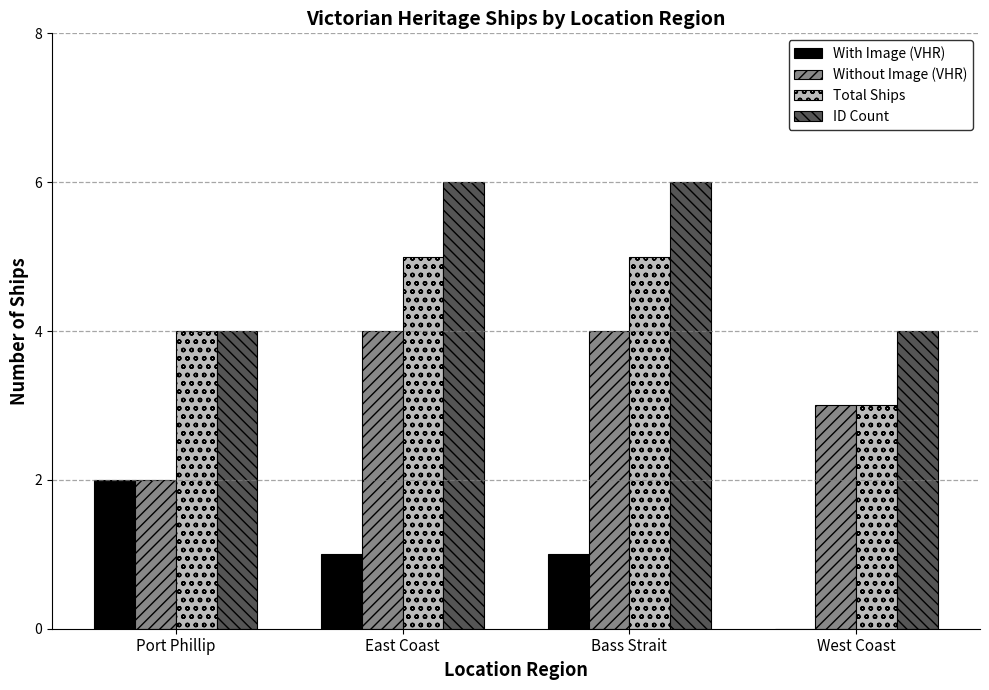

What is the spread (max minus min) of values at Port Phillip?

2